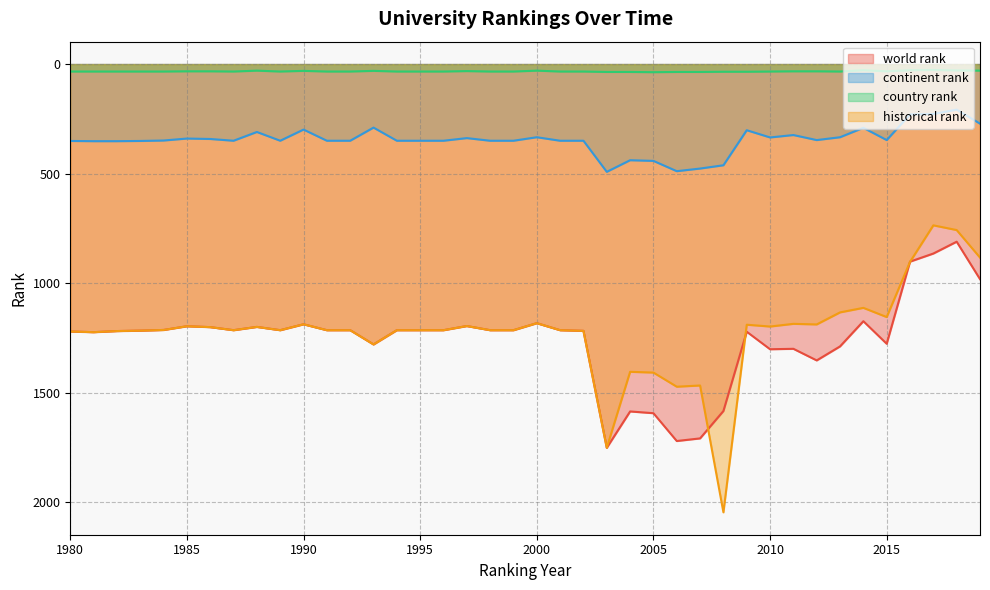

What are all the series names shown in the legend?

world rank, continent rank, country rank, historical rank